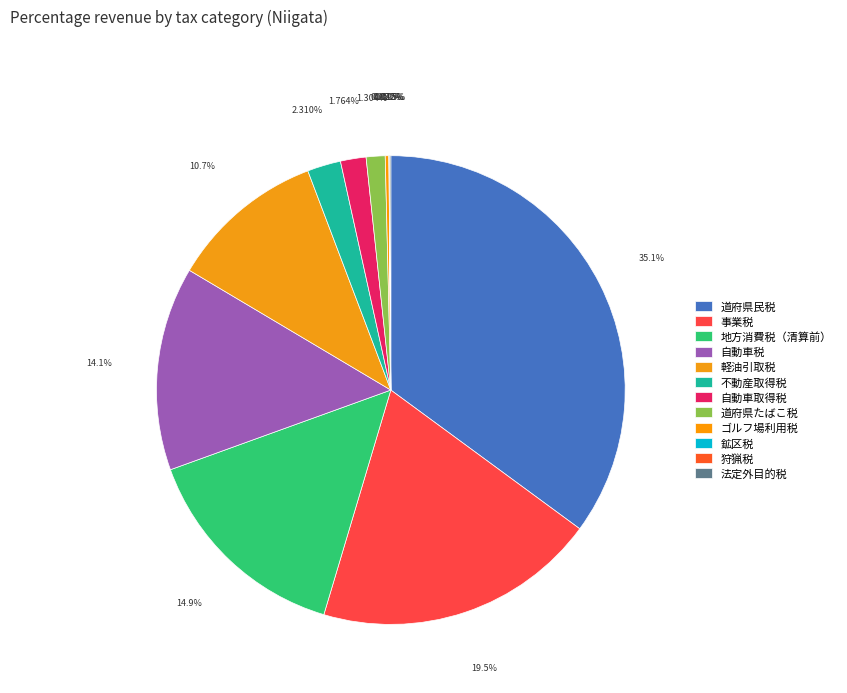

Combined, do 自動車税 and 事業税 account for over 50%?

No